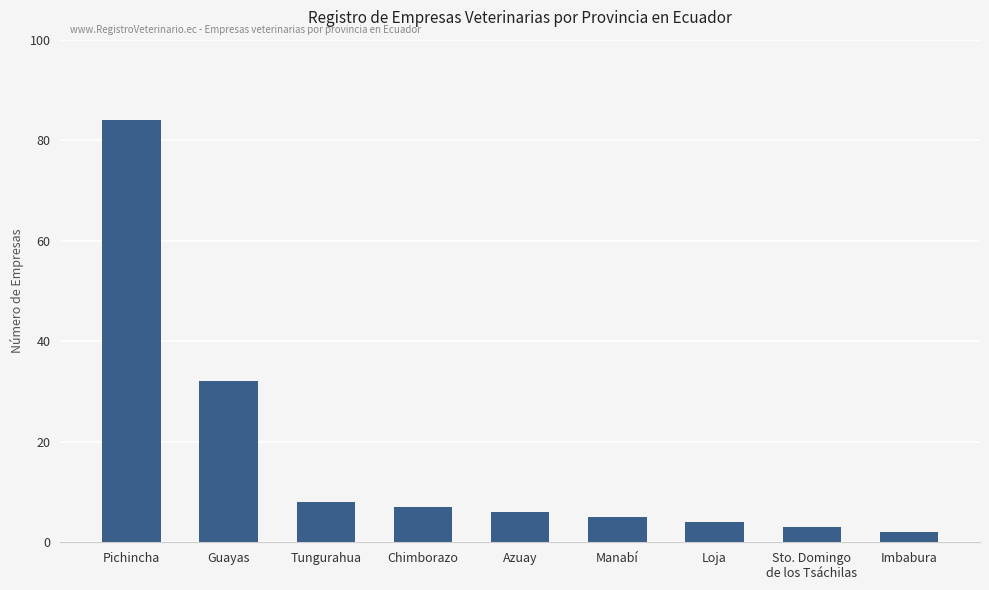

Rank the categories by value from lowest to highest.

Imbabura, Sto. Domingo
de los Tsáchilas, Loja, Manabí, Azuay, Chimborazo, Tungurahua, Guayas, Pichincha